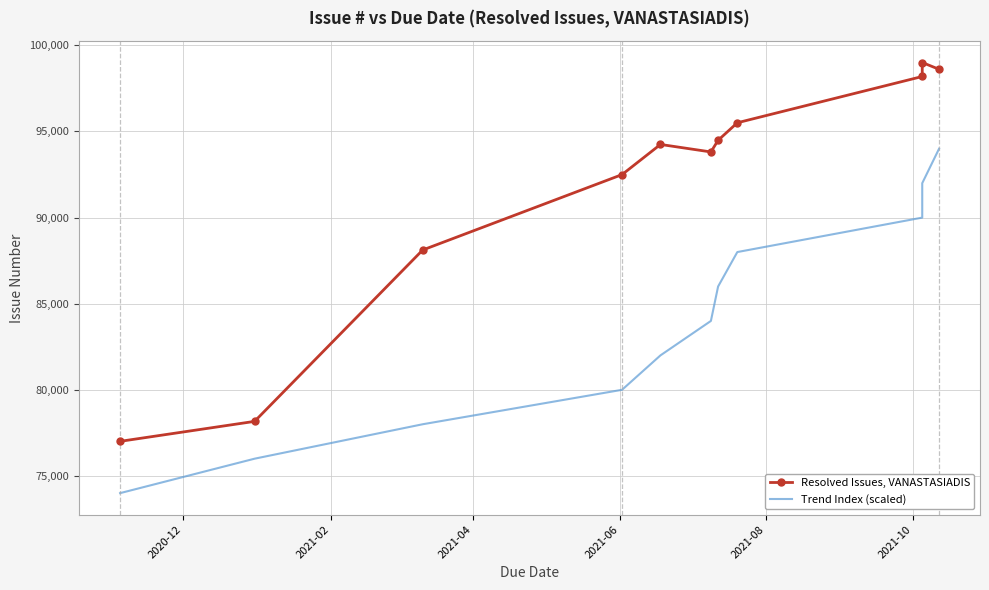

What is the label of the 3rd point from the left?

2021-04